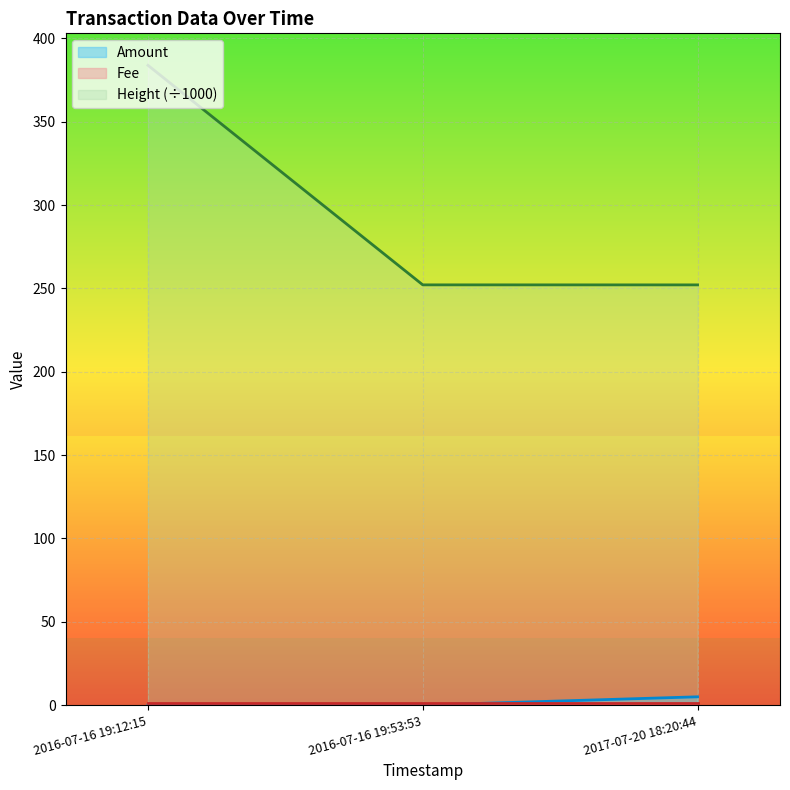

What is the maximum value shown in the chart?

383.9